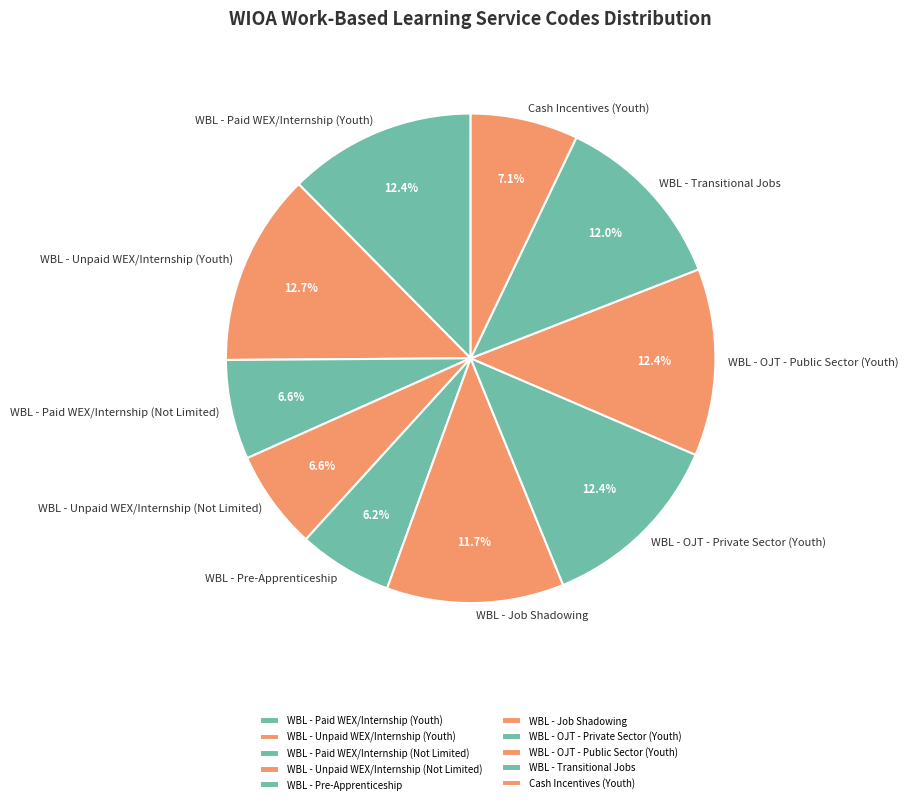

How many slices are in this pie chart?

10